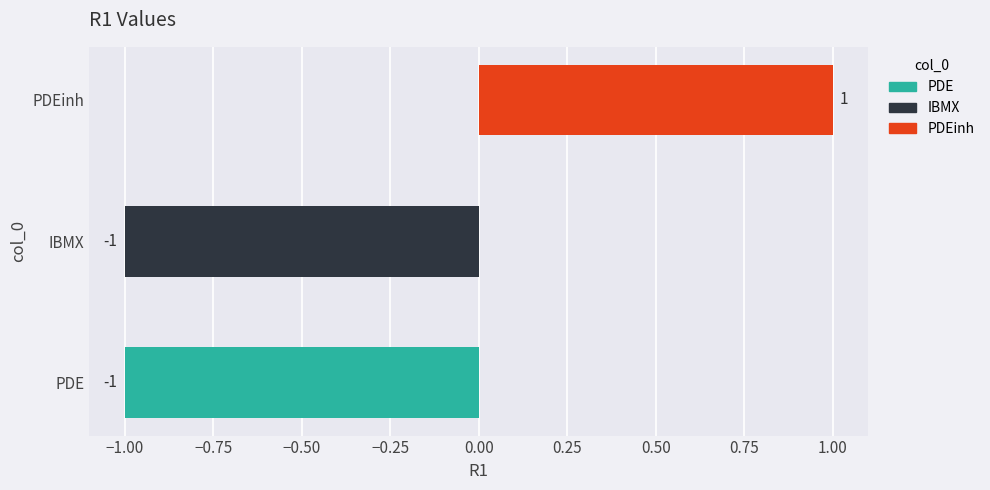

At which category does the chart reach its peak across all series?

PDEinh